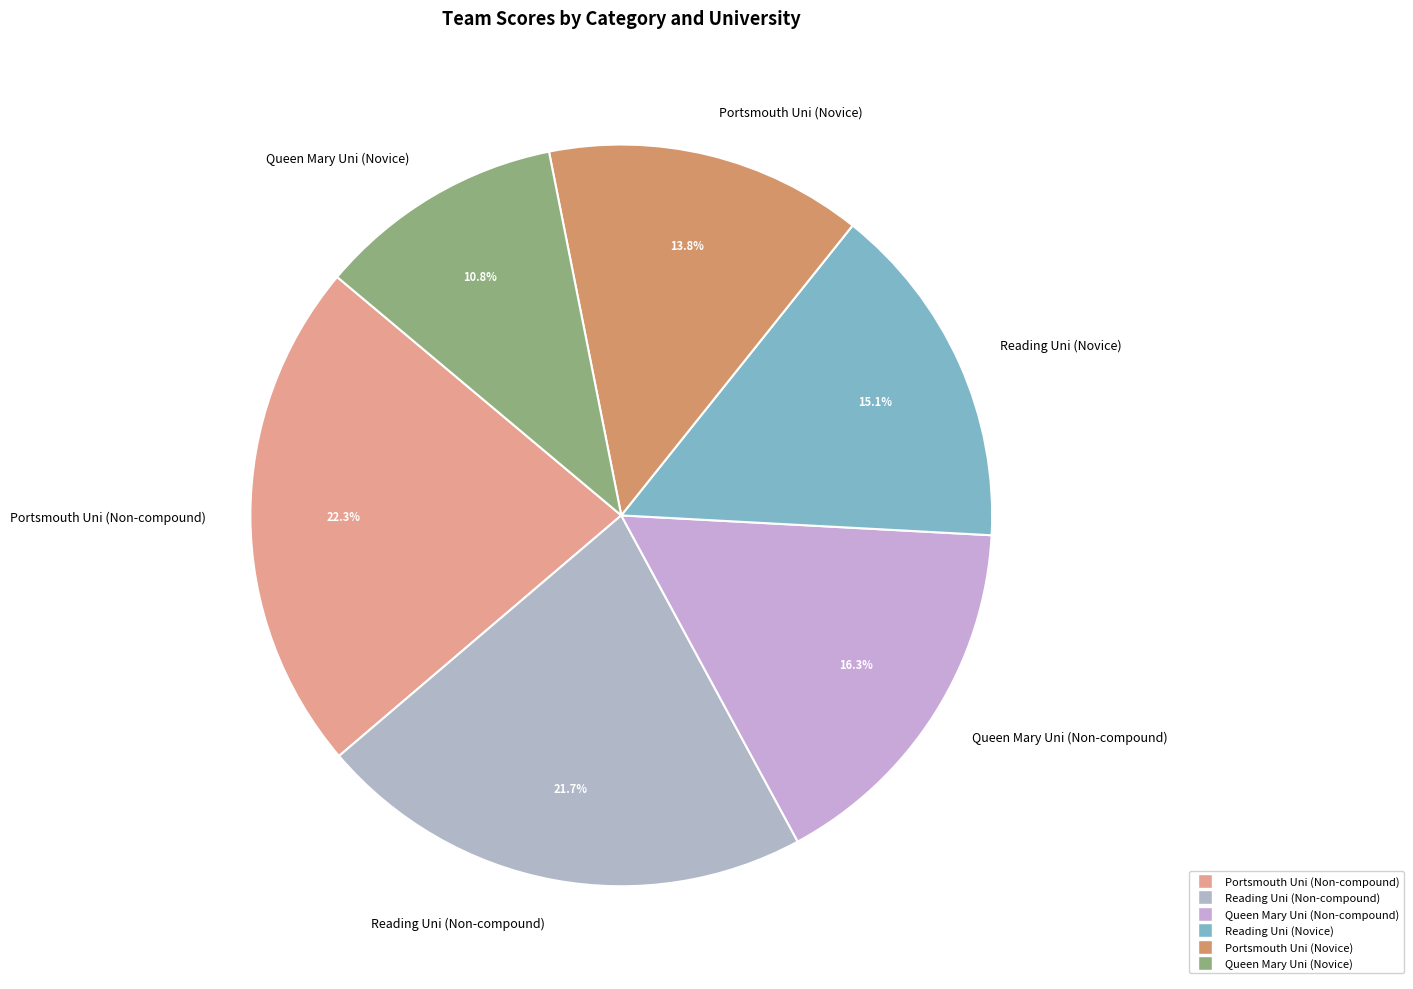

What percentage is the Reading Uni (Novice) slice, to the nearest percent?

15%